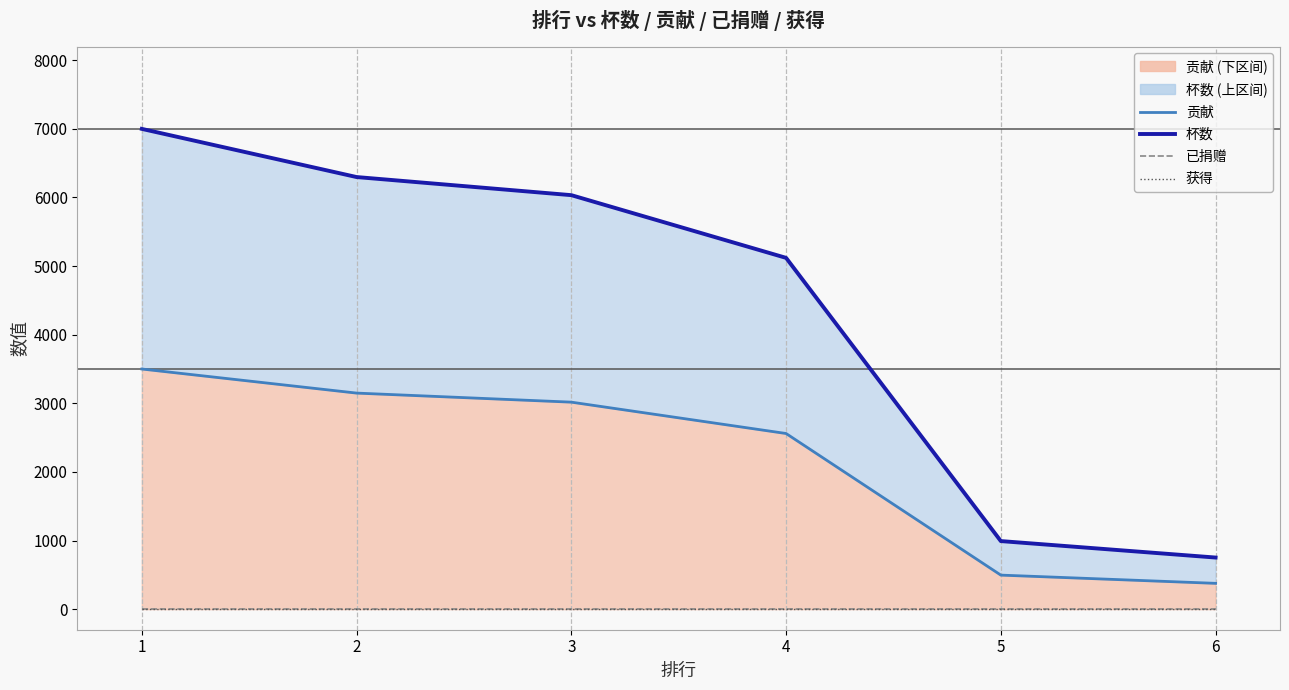

What is the difference between the 贡献 values at 5 and 4?

2064